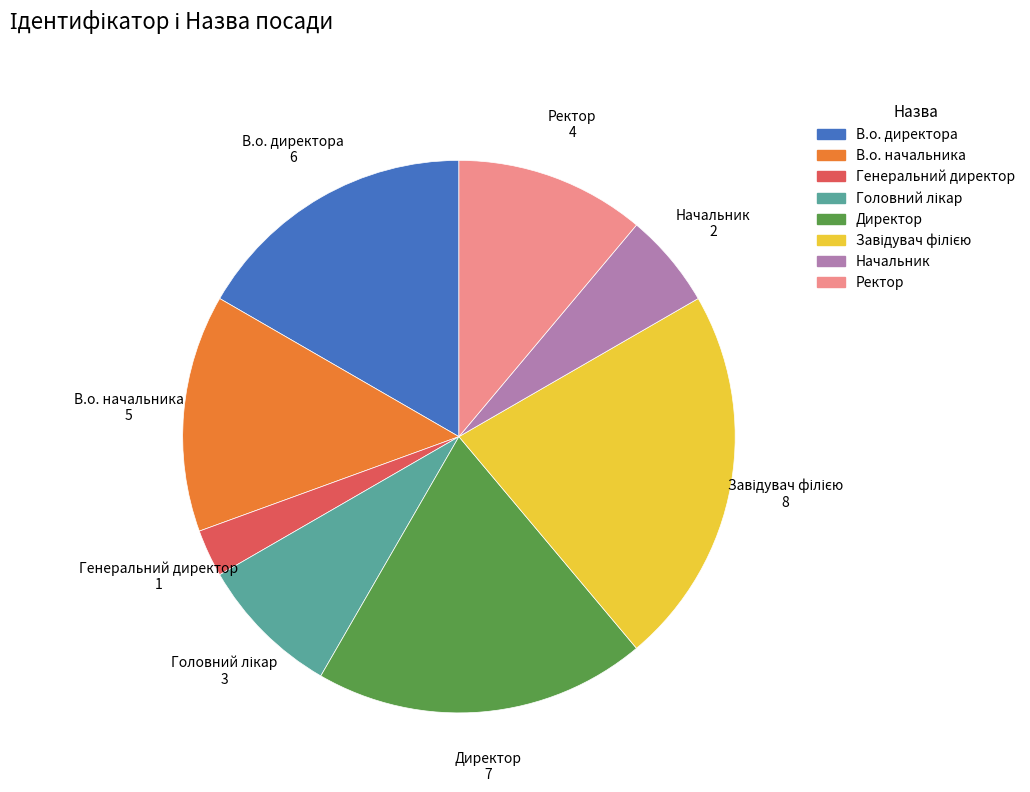

True or false: Ректор accounts for 2% of the total.

False